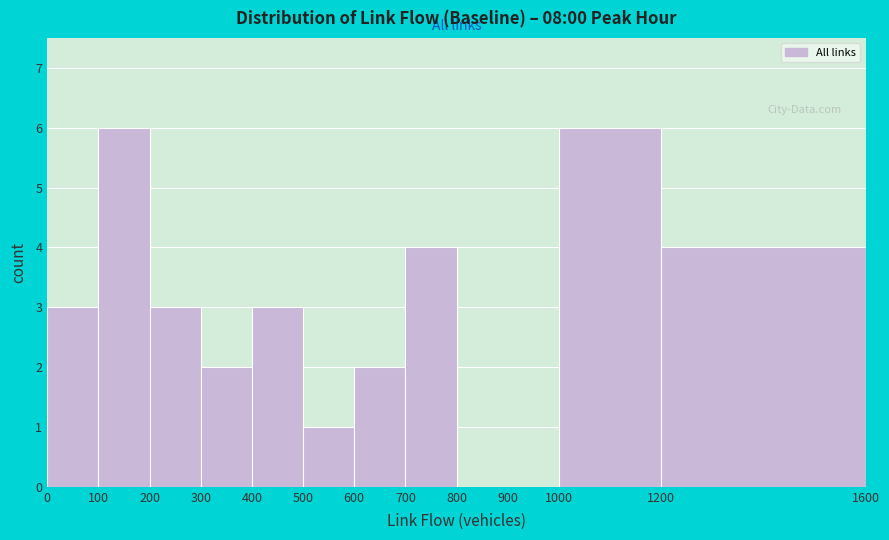

Reading left to right, transcribe this chart: for each bar, give the range it covers on the x-axis and its height. The values are not printed on the chart, so give them approximately, as read against the axis.

0 to 100: 3
100 to 200: 6
200 to 300: 3
300 to 400: 2
400 to 500: 3
500 to 600: 1
600 to 700: 2
700 to 800: 4
800 to 900: 0
900 to 1000: 0
1000 to 1200: 6
1200 to 1600: 4